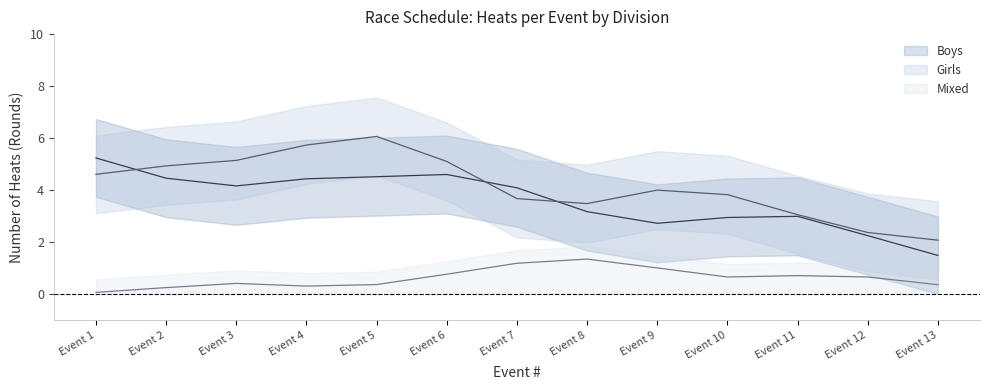

How many series are shown in this chart?

3